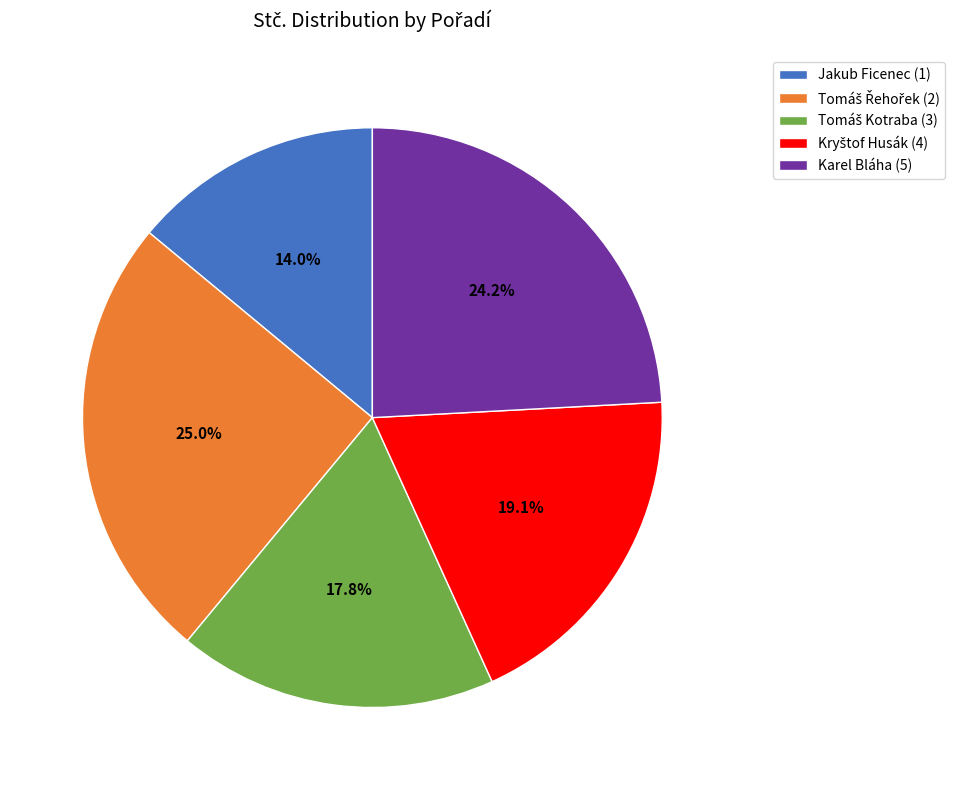

Count the number of slices in the pie.

5